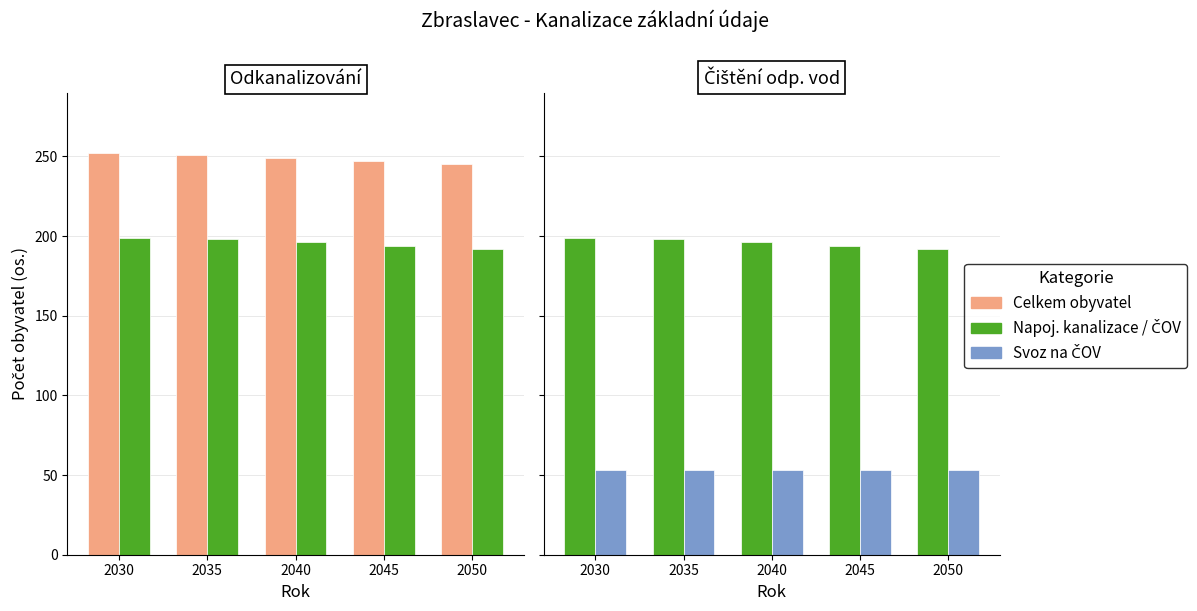

At which label is Celkem obyvatel closest to 248?

2040